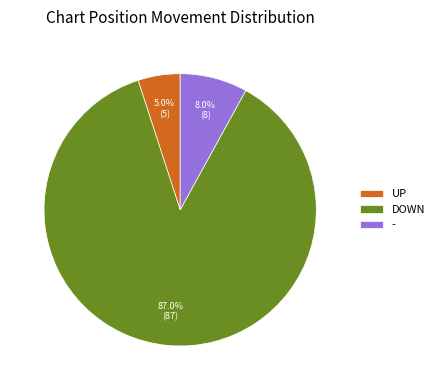

How many slices are in this pie chart?

3